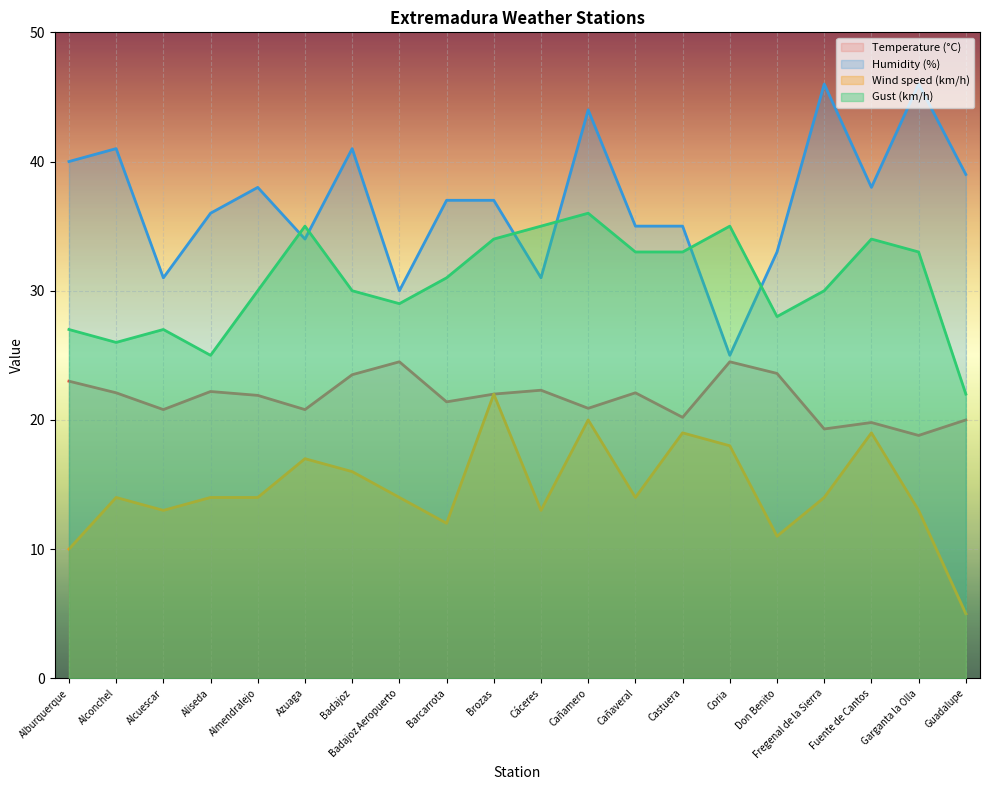

How many lines are shown in the chart?

4